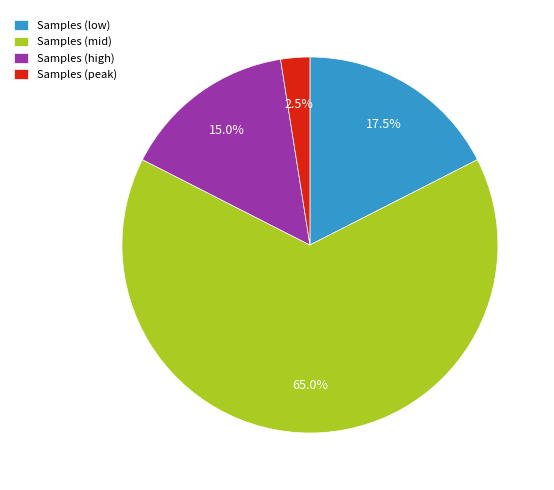

Which category has the biggest portion of the pie?

Samples (mid)